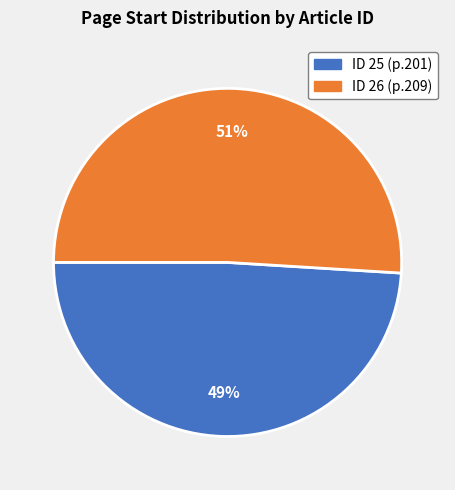

To the nearest percent, what is the difference between the largest and smallest slice percentages?

2%